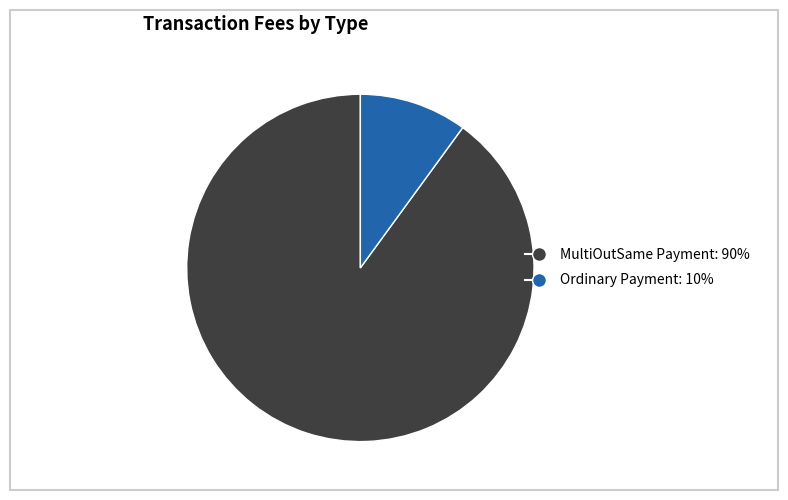

Does any single category account for the majority?

Yes